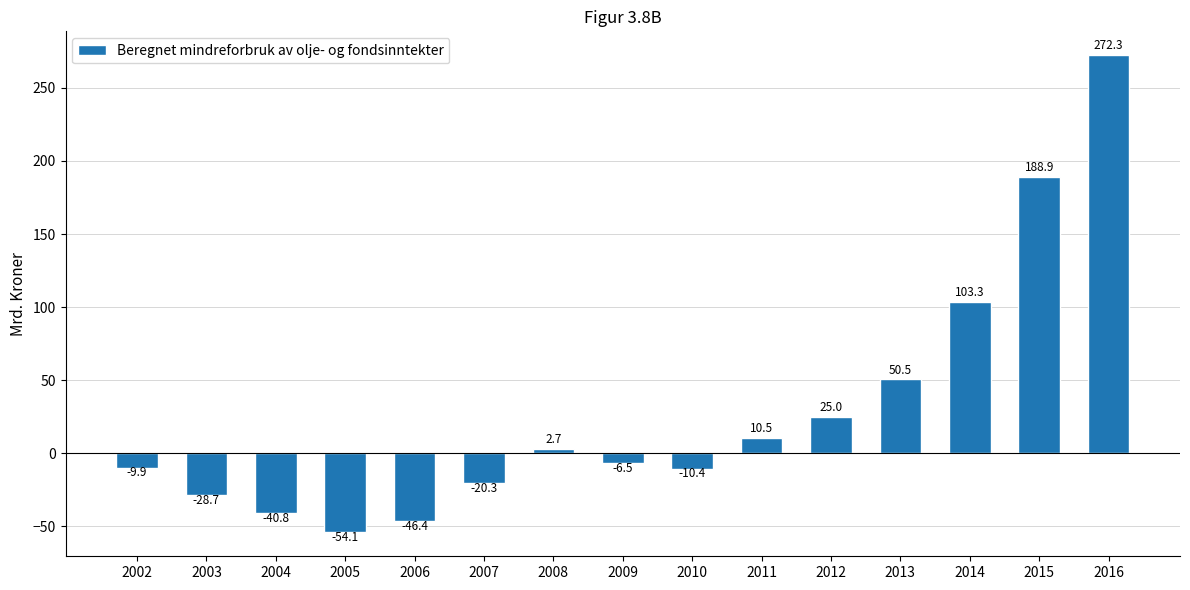

Does the chart contain any negative values?

Yes